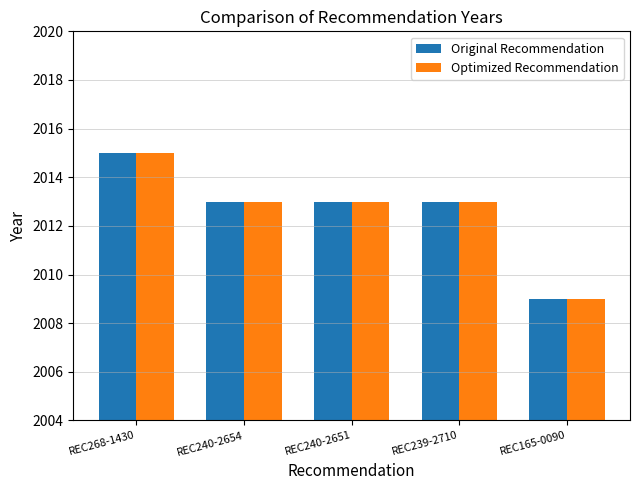

Is it true that Optimized Recommendation equals 2015 at REC268-1430?

True